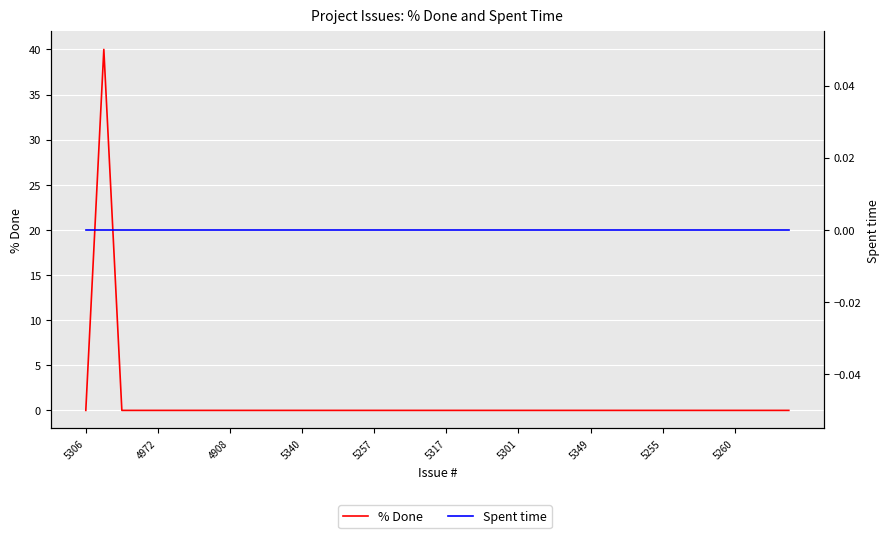

The % Done series shows 0 at 5317. True or false?

True